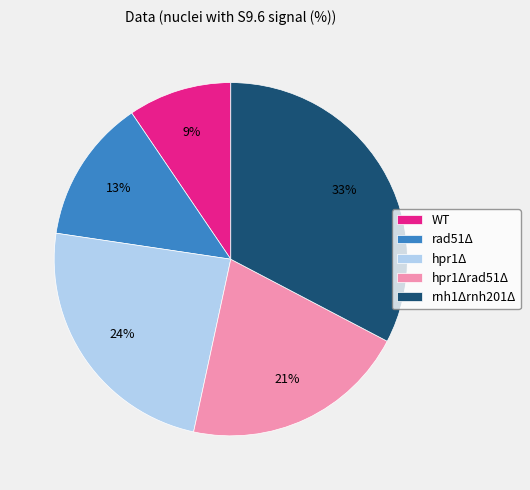

Between rnh1Δrnh201Δ and WT, which is larger?

rnh1Δrnh201Δ